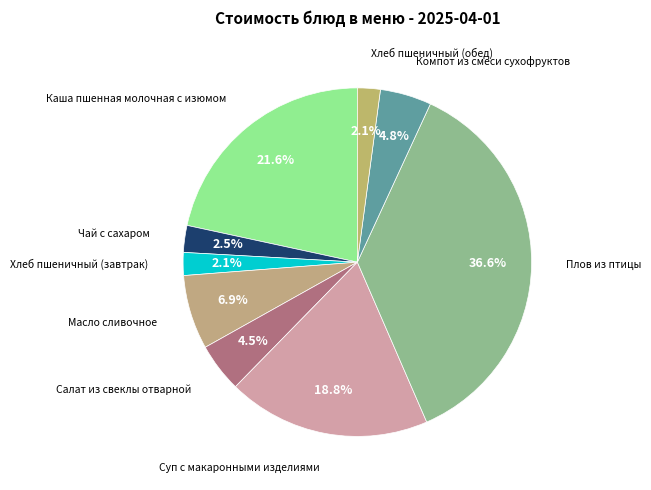

Which category has the smallest portion of the pie?

Хлеб пшеничный (завтрак)